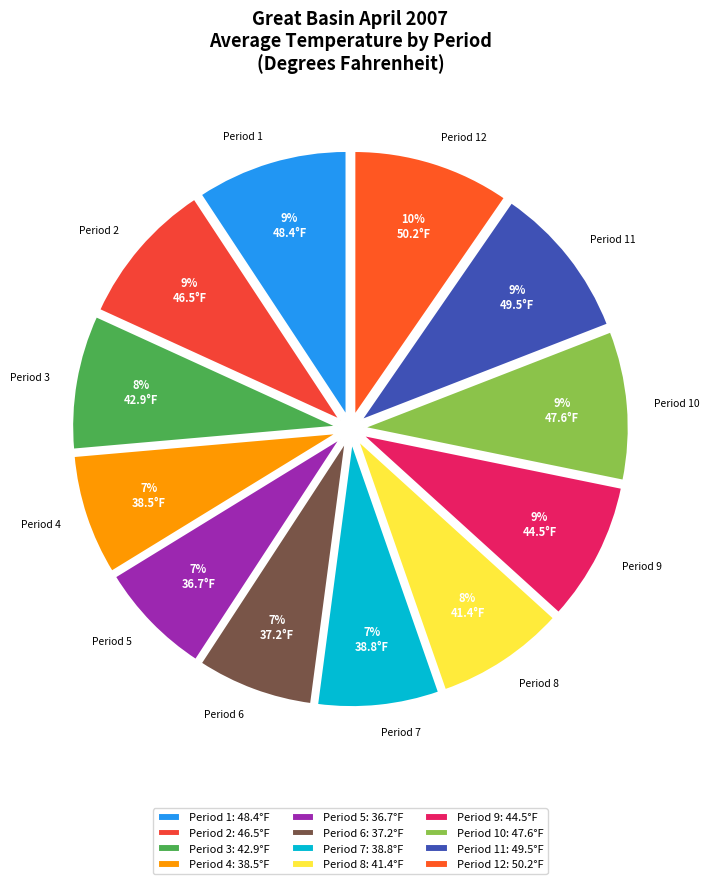

Which category has the biggest portion of the pie?

Period 12